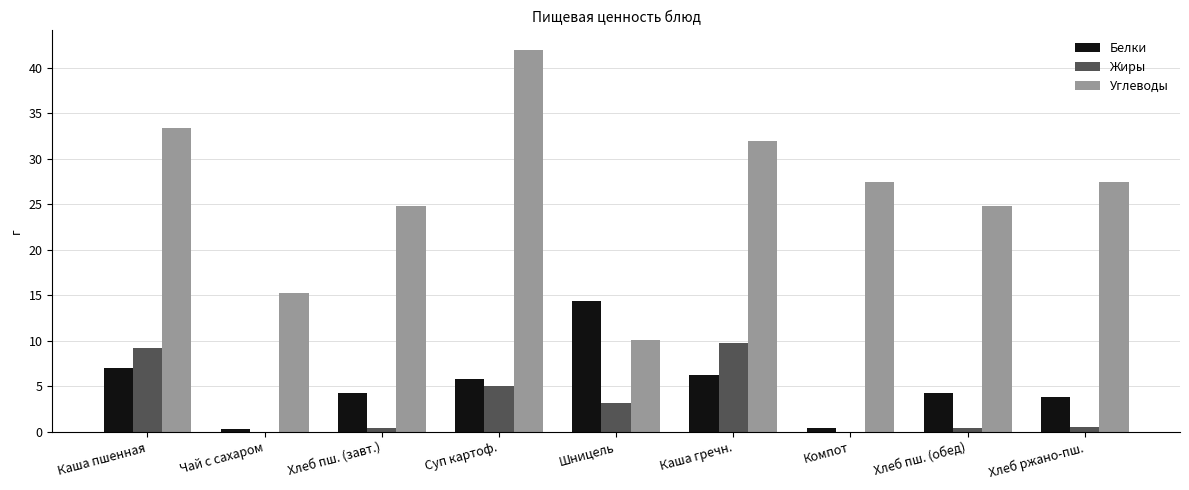

True or false: Жиры has a value of 0.0 at Компот.

True